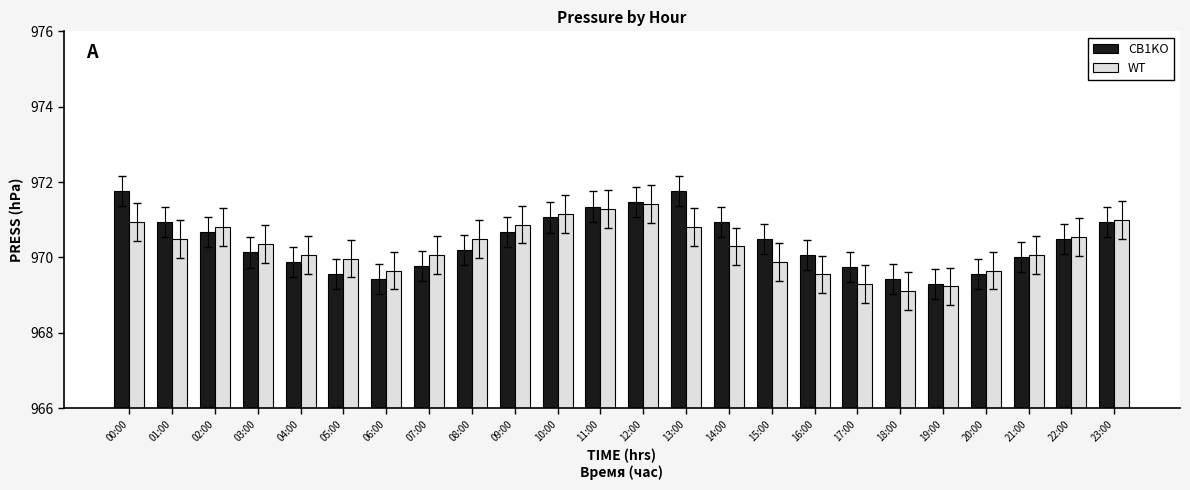

At 09:00, list the series in order from smallest to largest.

CB1KO, WT